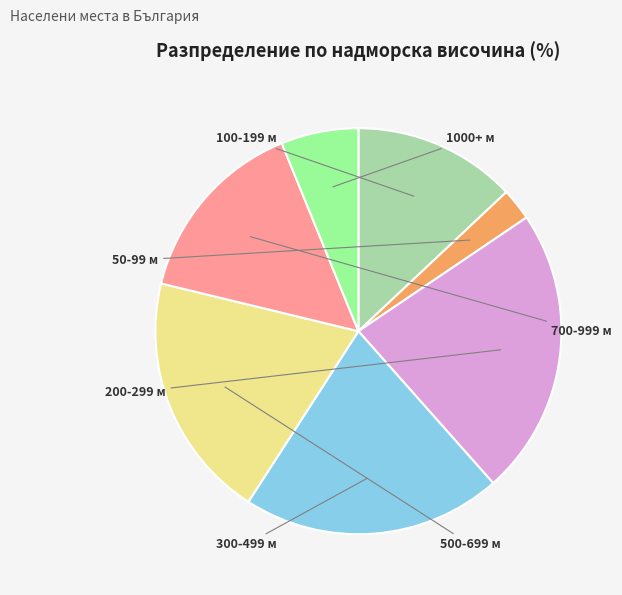

Is there a majority slice in this chart?

No